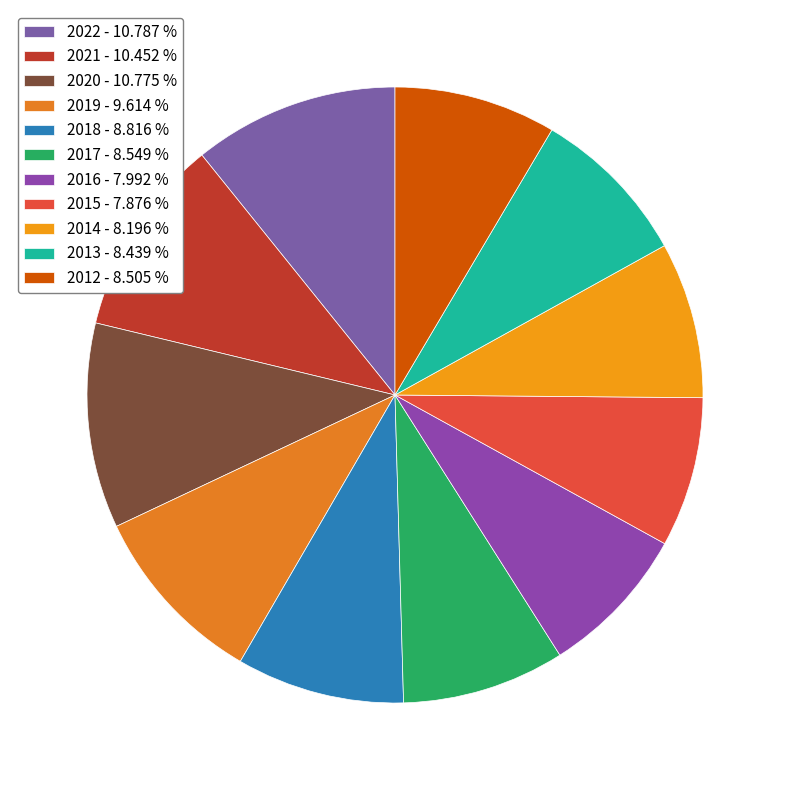

How many segments does this pie chart have?

11